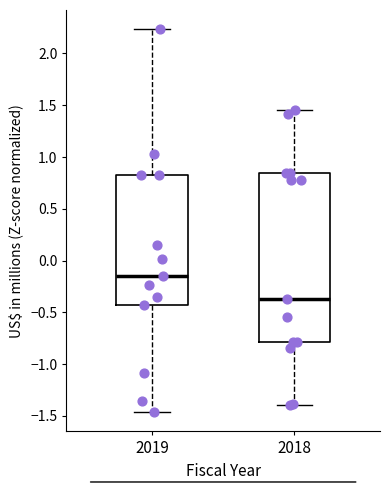

Reading left to right, transcribe this box plot: for each box, give where its median line is, the range the box spans, and where its two whiskers end, as read against the y-axis. The values are not printed on the chart, so give them approximately, as read against the axis.

2019: median -0.15, box -0.45 to 0.85, whiskers -1.45 to 2.25
2018: median -0.40, box -0.80 to 0.85, whiskers -1.40 to 1.45